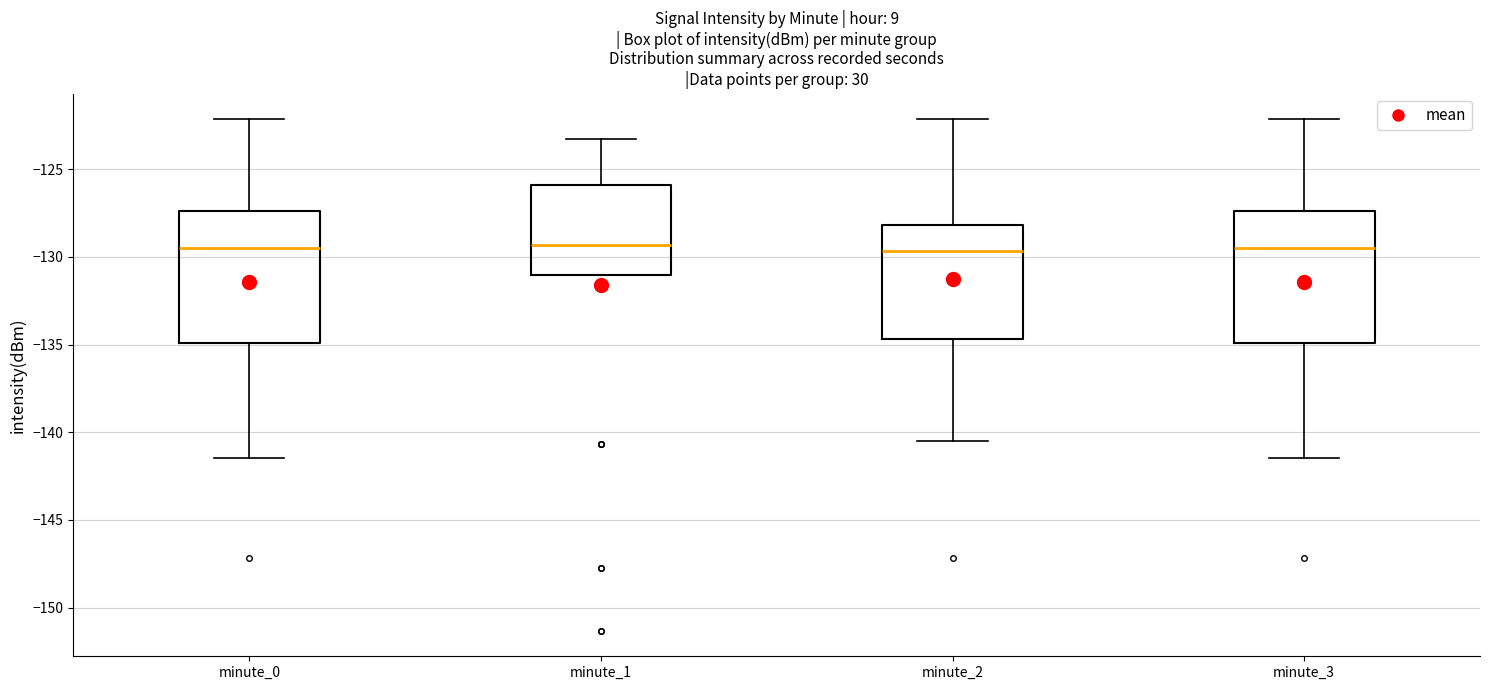

Where does the upper whisker of the box for minute_3 end on the y-axis? The values are not printed on the chart, so give them approximately, as read against the axis.

-122.0